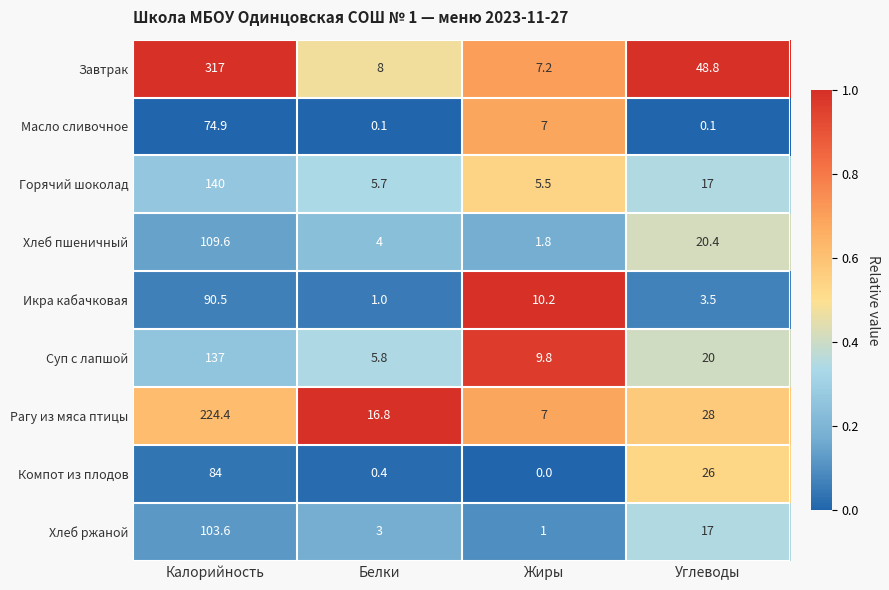

Which series changed the most between Белки and Жиры?

Рагу из мяса птицы